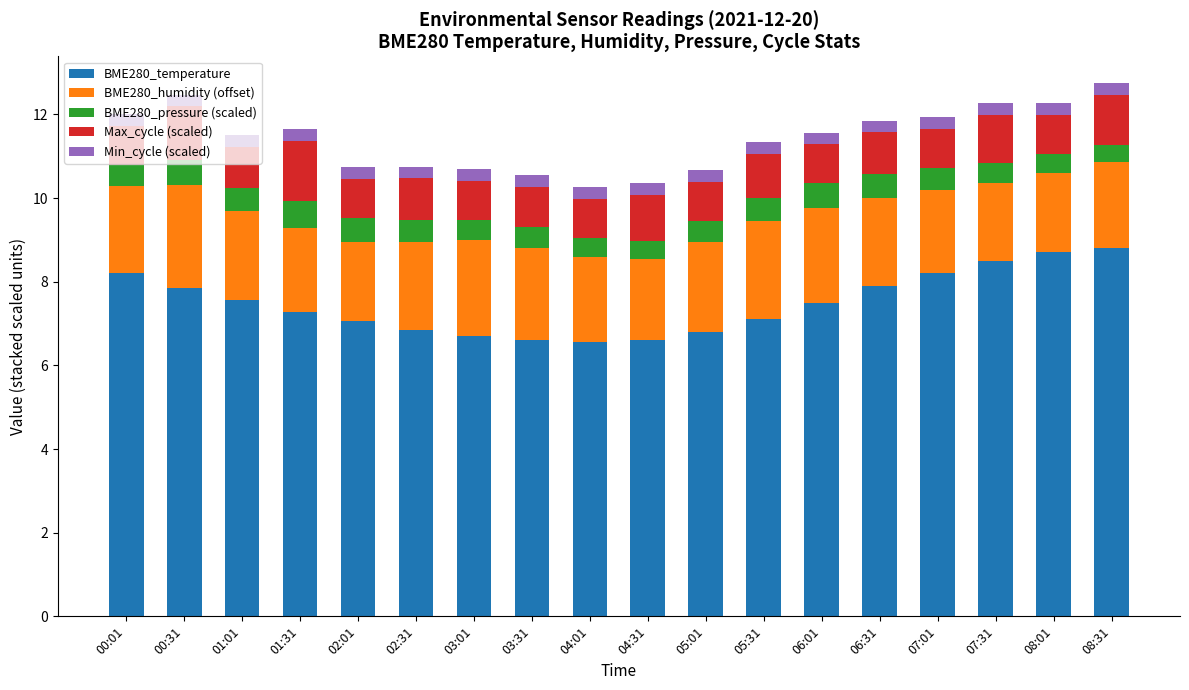

What is the total value across all series at 04:01?

10.3